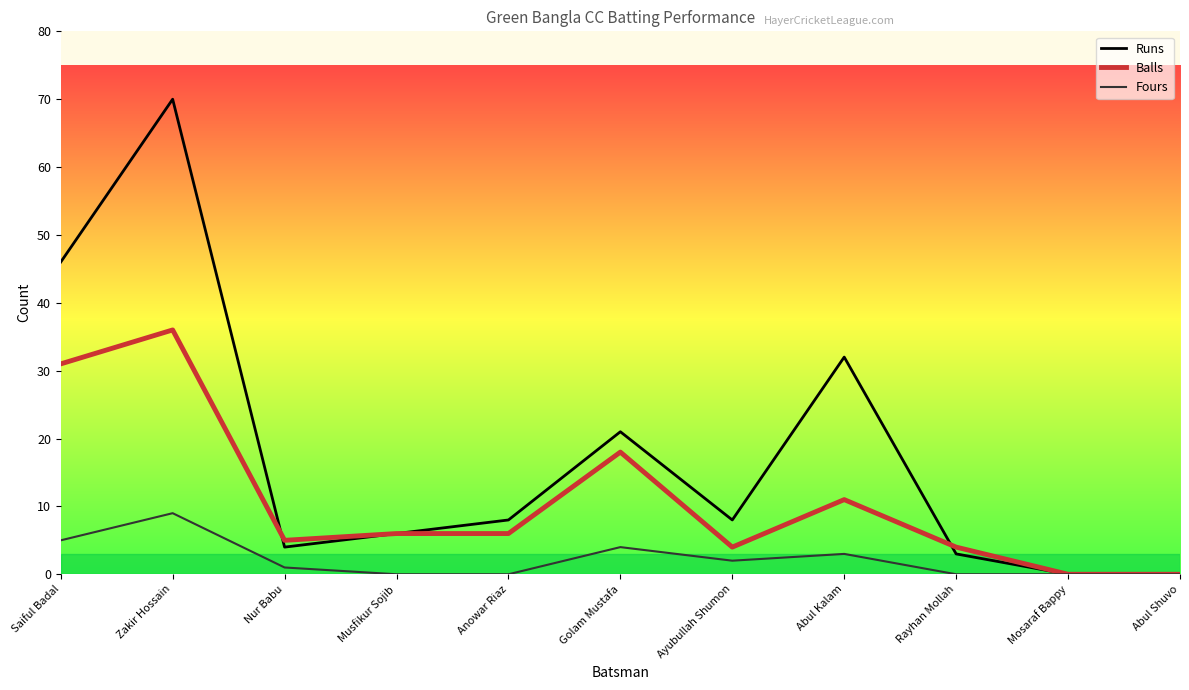

Count the Fours values in the range 0 to 4.

9